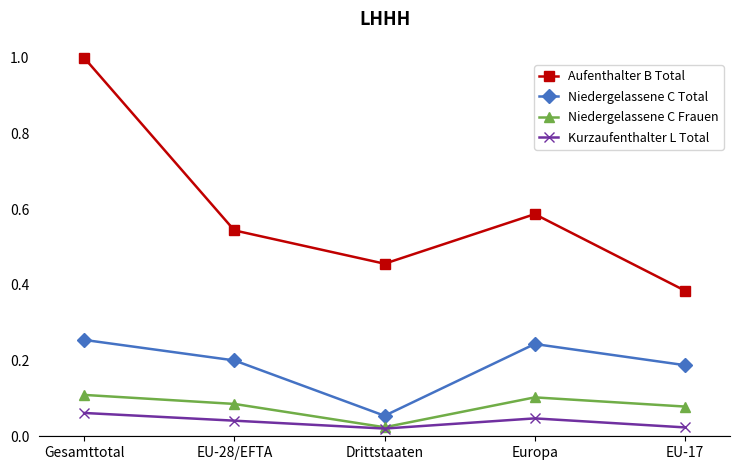

True or false: Aufenthalter B Total and Niedergelassene C Frauen intersect in this chart.

False